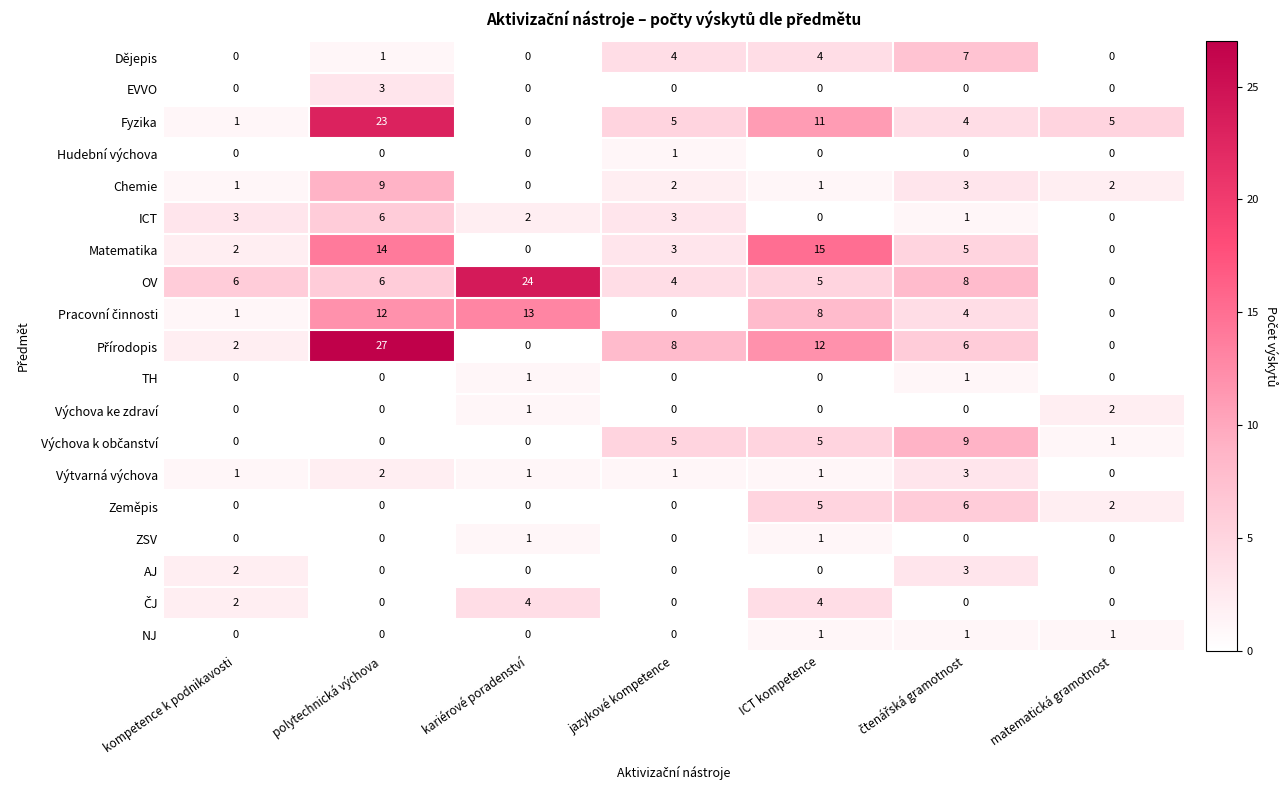

What is the maximum value shown in the chart?

27